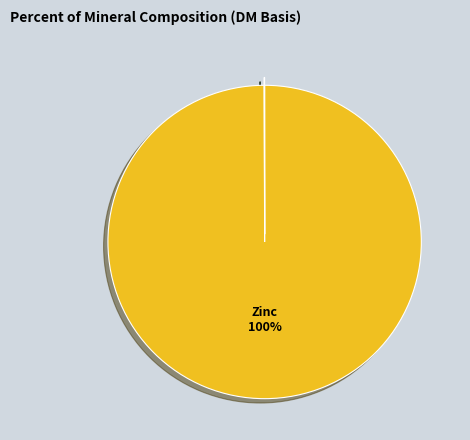

To the nearest percent, what is the average slice percentage?

33%